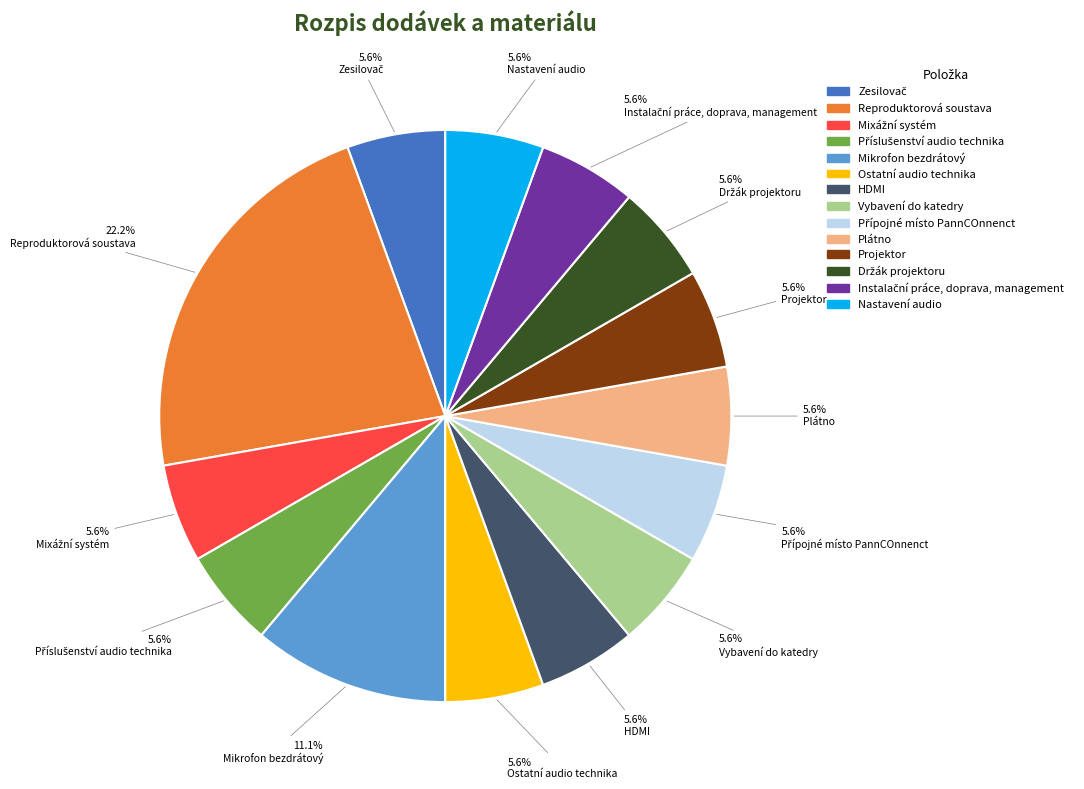

How many slices are in this pie chart?

14